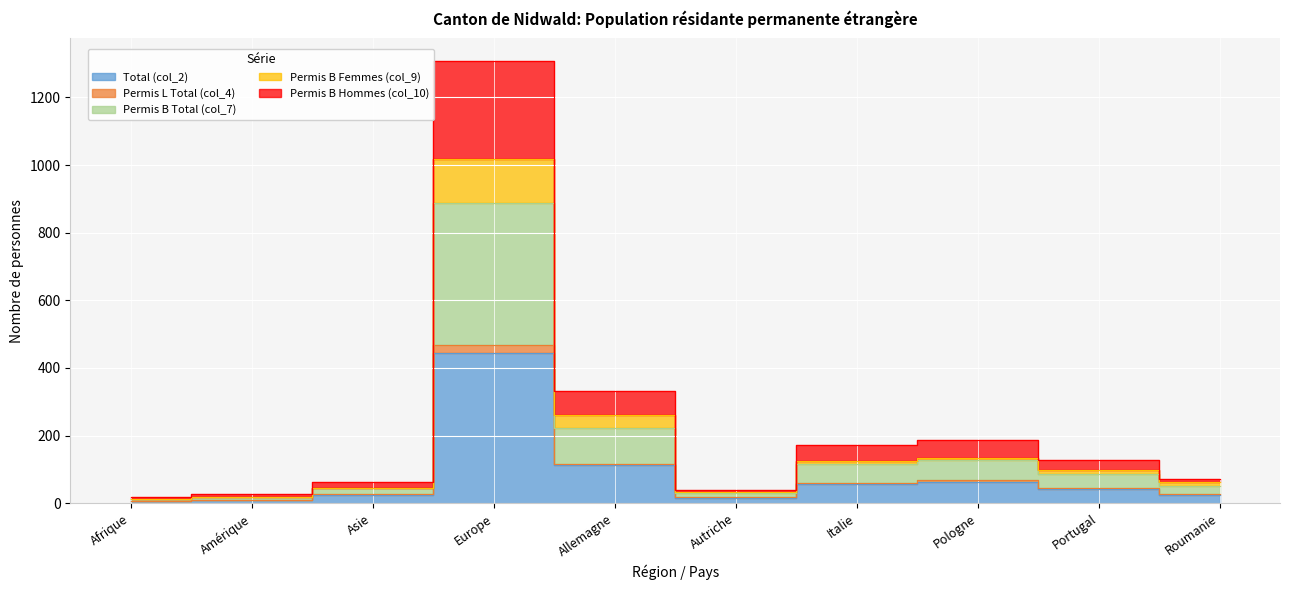

True or false: Permis B Femmes (col_9) and Permis B Total (col_7) intersect in this chart.

False